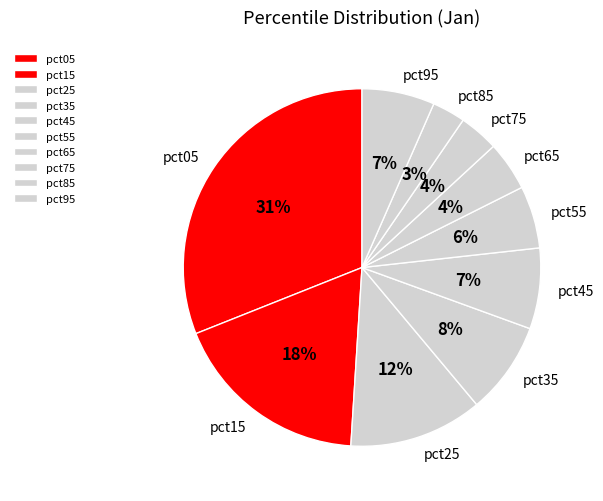

Is there a majority slice in this chart?

No